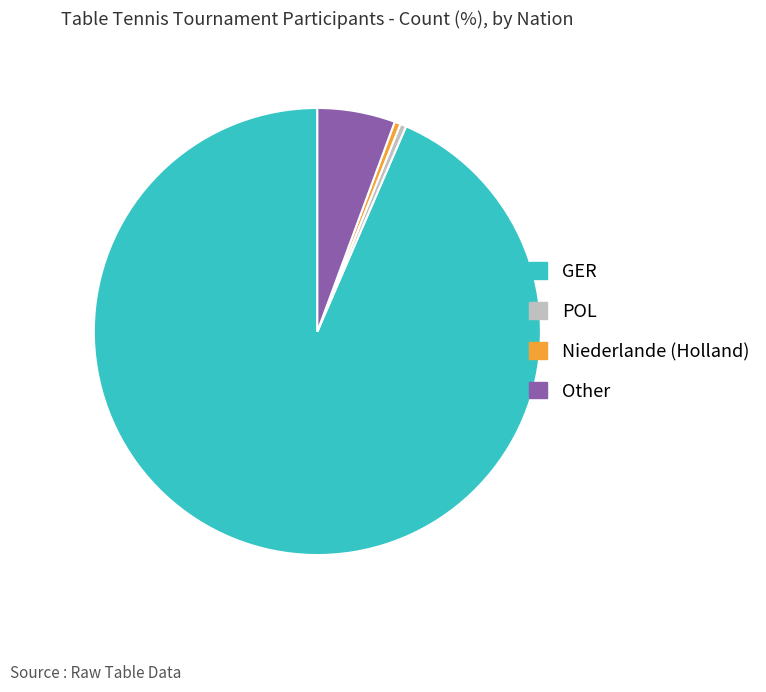

What is the largest slice in the pie chart?

GER